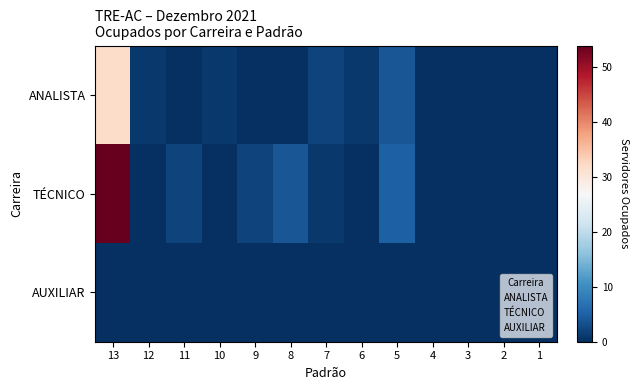

Which label corresponds to the largest value in the chart?

13